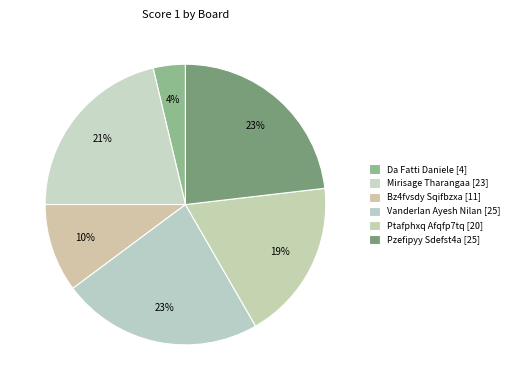

Count the number of slices in the pie.

6